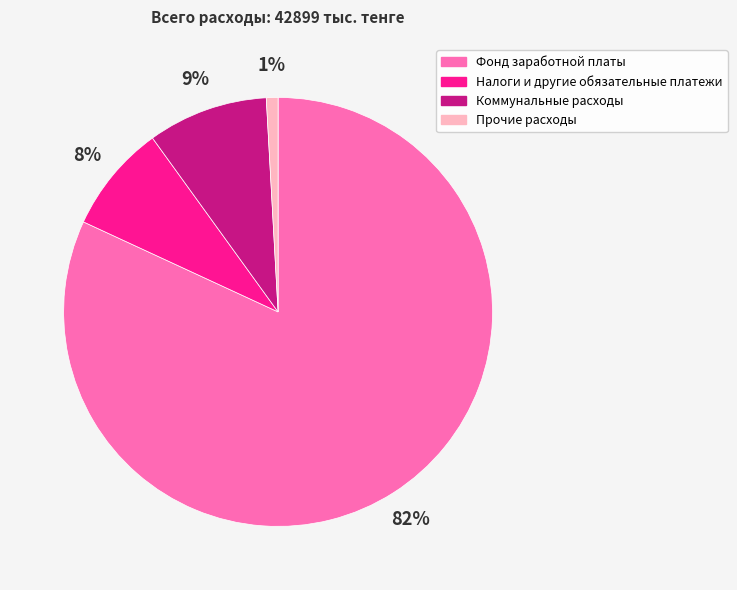

Do Коммунальные расходы and Налоги и другие обязательные платежи together represent more than half of the pie?

No